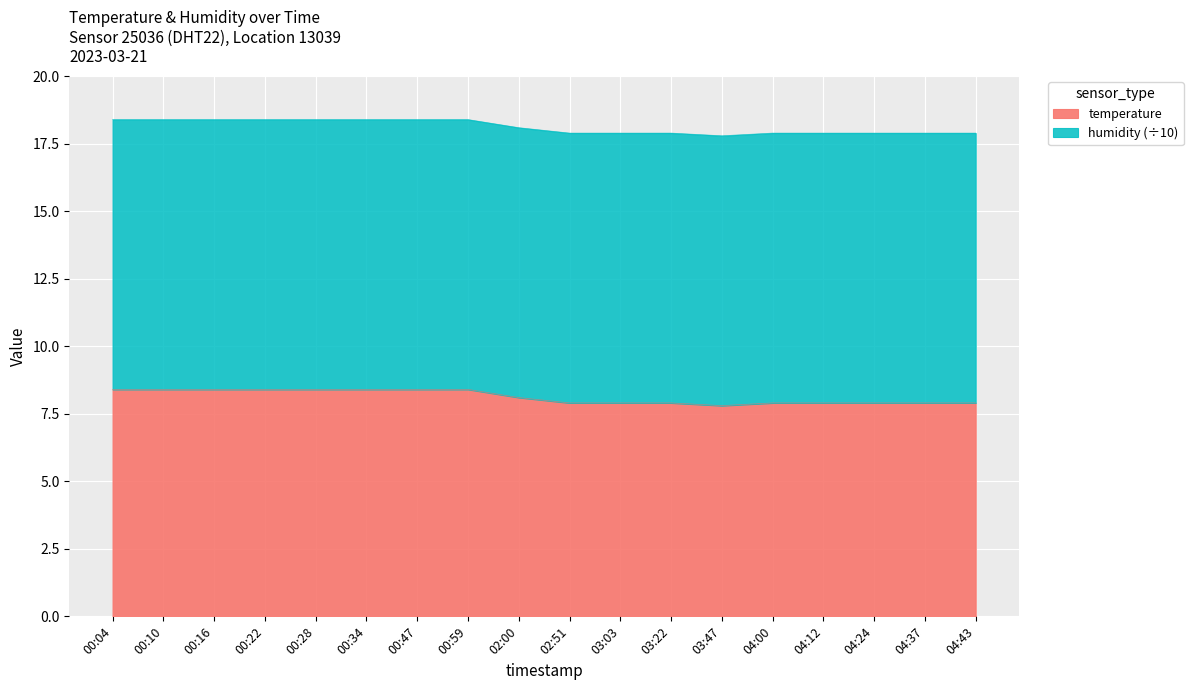

At which category does the chart reach its peak across all series?

00:04